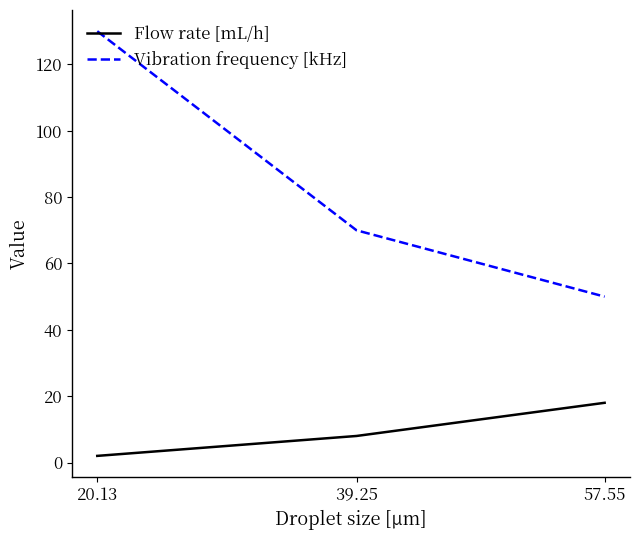

Reading left to right, list all the values displayed in this chart.

Flow rate [mL/h]: 2	8	18
Vibration frequency [kHz]: 130	70	50